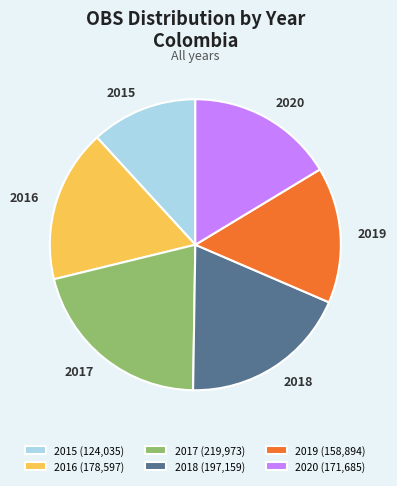

Which category has the smallest portion of the pie?

2015